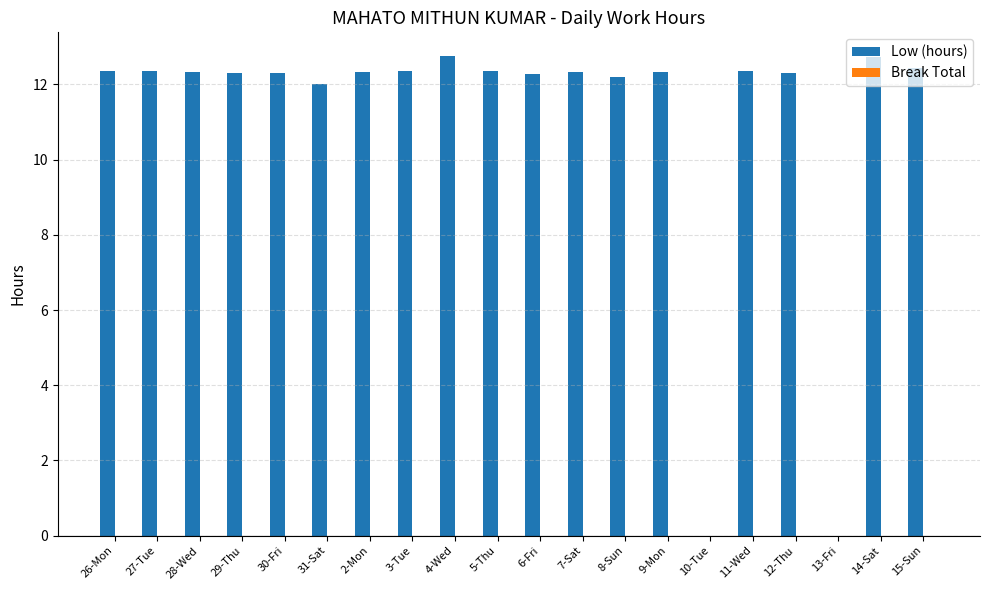

What is the sum of the values at 30-Fri and 2-Mon?

24.6